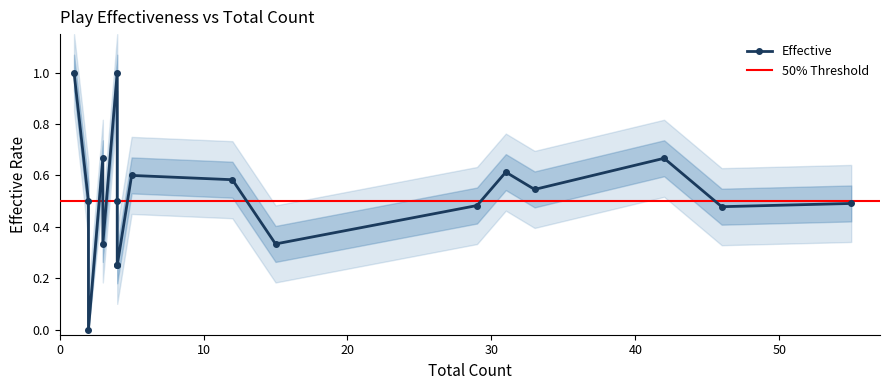

List the labels in order of value, smallest first.

2, 4, 4, 15, 3, 46, 29, 55, 2, 4, 33, 12, 5, 31, 3, 42, 4, 1